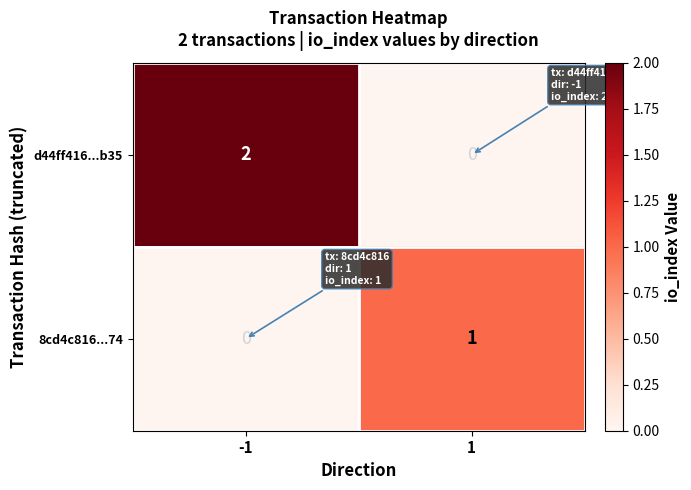

List the series in order of their peak value, highest first.

d44ff416...b35, 8cd4c816...74